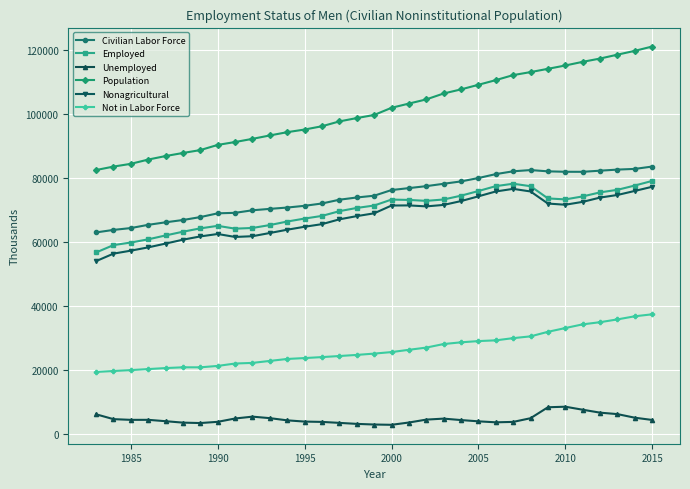

What is the difference between the second highest and second lowest values in the Nonagricultural series?

20227